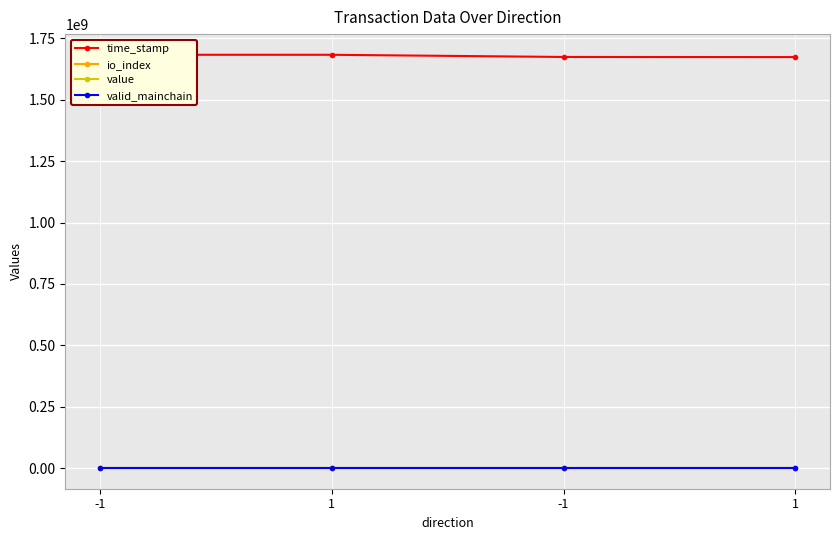

What is the sum of the value values at 1 and -1?

7.2